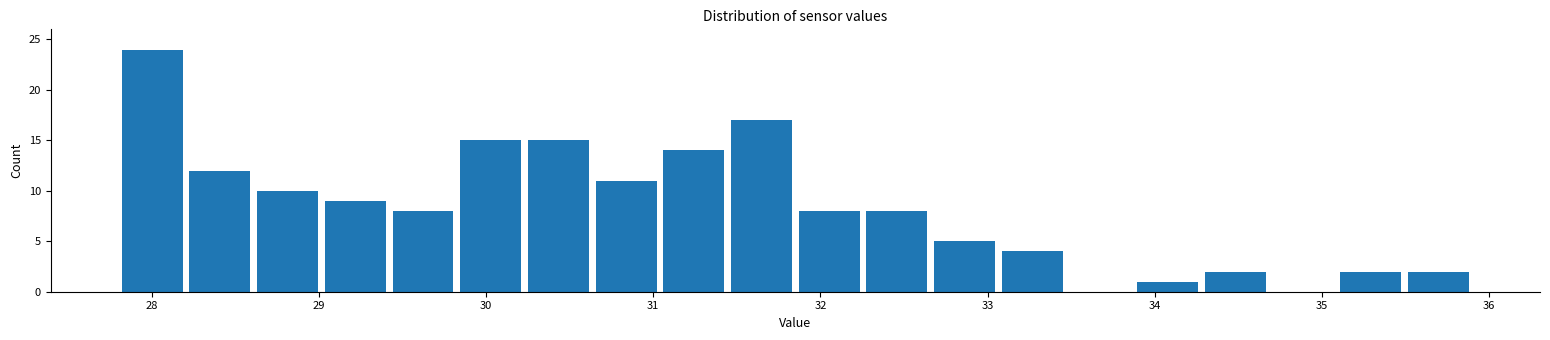

Which range on the x-axis has the tallest bar?

27.8 to 28.2